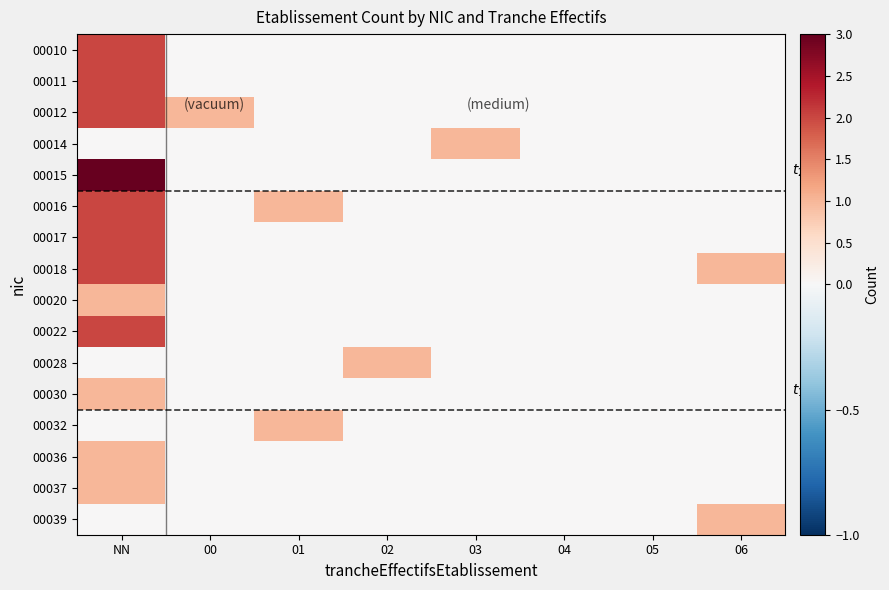

Reading left to right, extract all data points from this chart.

00010: NN=2	00=0	01=0	02=0	03=0	04=0	05=0	06=0
00011: NN=2	00=0	01=0	02=0	03=0	04=0	05=0	06=0
00012: NN=2	00=1	01=0	02=0	03=0	04=0	05=0	06=0
00014: NN=0	00=0	01=0	02=0	03=1	04=0	05=0	06=0
00015: NN=3	00=0	01=0	02=0	03=0	04=0	05=0	06=0
00016: NN=2	00=0	01=1	02=0	03=0	04=0	05=0	06=0
00017: NN=2	00=0	01=0	02=0	03=0	04=0	05=0	06=0
00018: NN=2	00=0	01=0	02=0	03=0	04=0	05=0	06=1
00020: NN=1	00=0	01=0	02=0	03=0	04=0	05=0	06=0
00022: NN=2	00=0	01=0	02=0	03=0	04=0	05=0	06=0
00028: NN=0	00=0	01=0	02=1	03=0	04=0	05=0	06=0
00030: NN=1	00=0	01=0	02=0	03=0	04=0	05=0	06=0
00032: NN=0	00=0	01=1	02=0	03=0	04=0	05=0	06=0
00036: NN=1	00=0	01=0	02=0	03=0	04=0	05=0	06=0
00037: NN=1	00=0	01=0	02=0	03=0	04=0	05=0	06=0
00039: NN=0	00=0	01=0	02=0	03=0	04=0	05=0	06=1